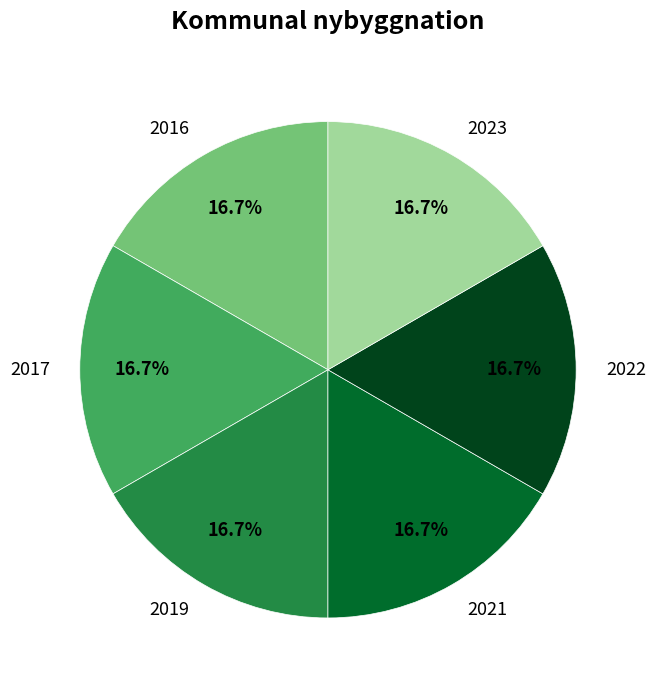

To the nearest percent, what percentage of the pie is 2021?

17%